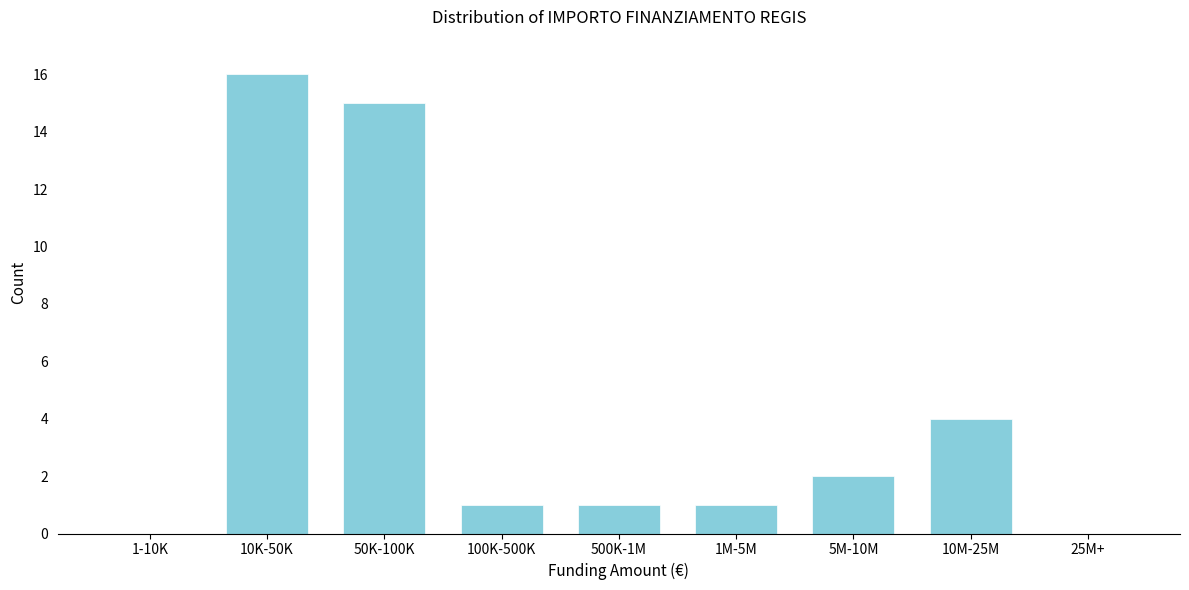

Reading left to right, list all the values displayed in this chart.

1-10K=0	10K-50K=16	50K-100K=15	100K-500K=1	500K-1M=1	1M-5M=1	5M-10M=2	10M-25M=4	25M+=0